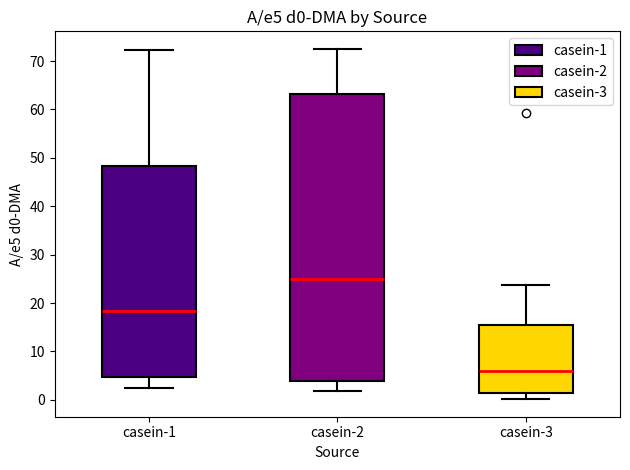

Where does the lower whisker of the box for casein-1 end on the y-axis? The values are not printed on the chart, so give them approximately, as read against the axis.

2